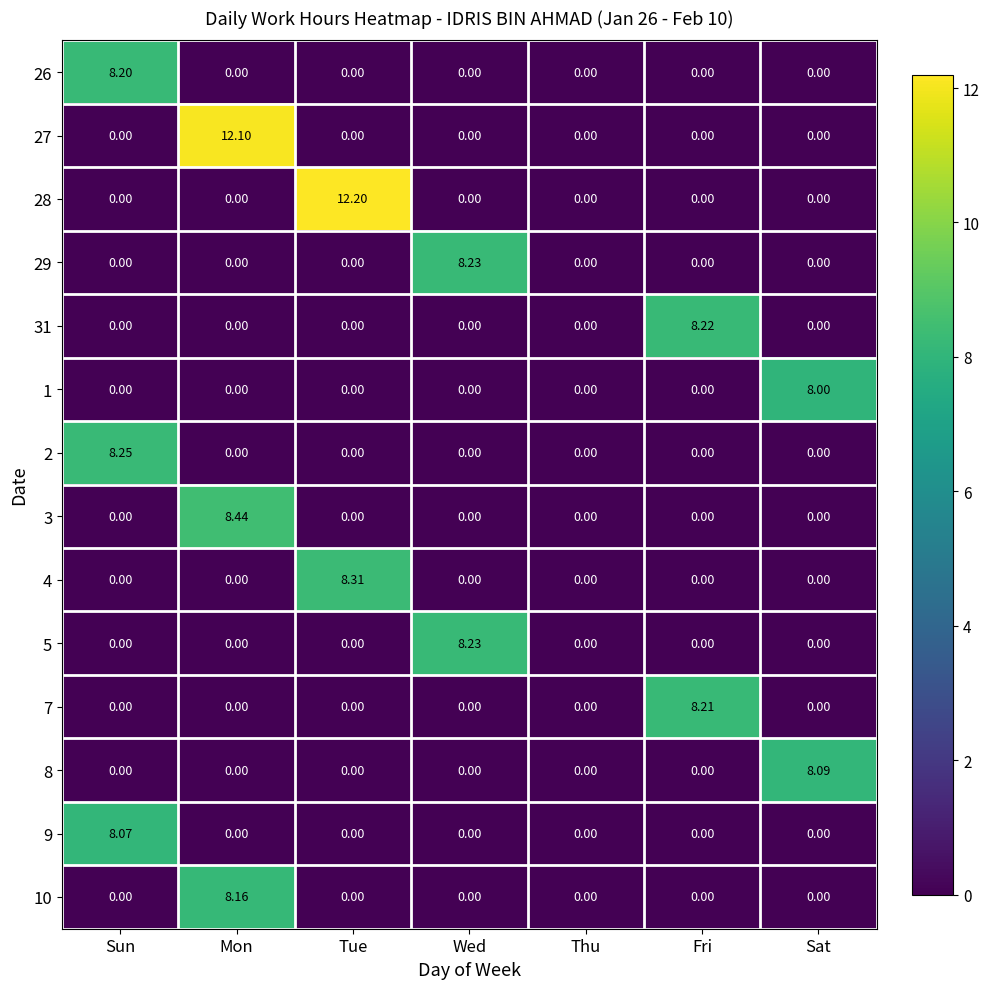

Which category has the highest value in the 8 series?

Sat